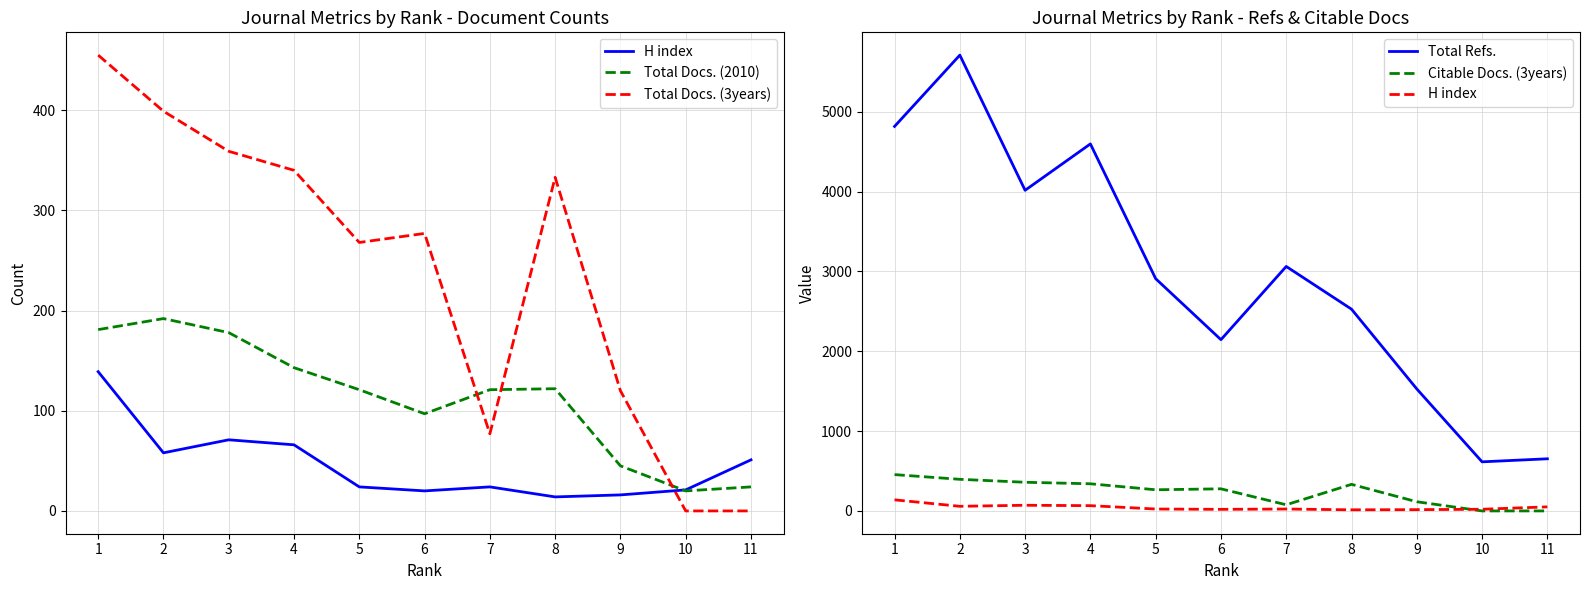

Is this an area chart (filled region under the line)?

No